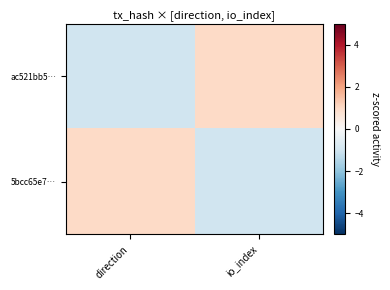

Which label corresponds to the largest value in the chart?

io_index